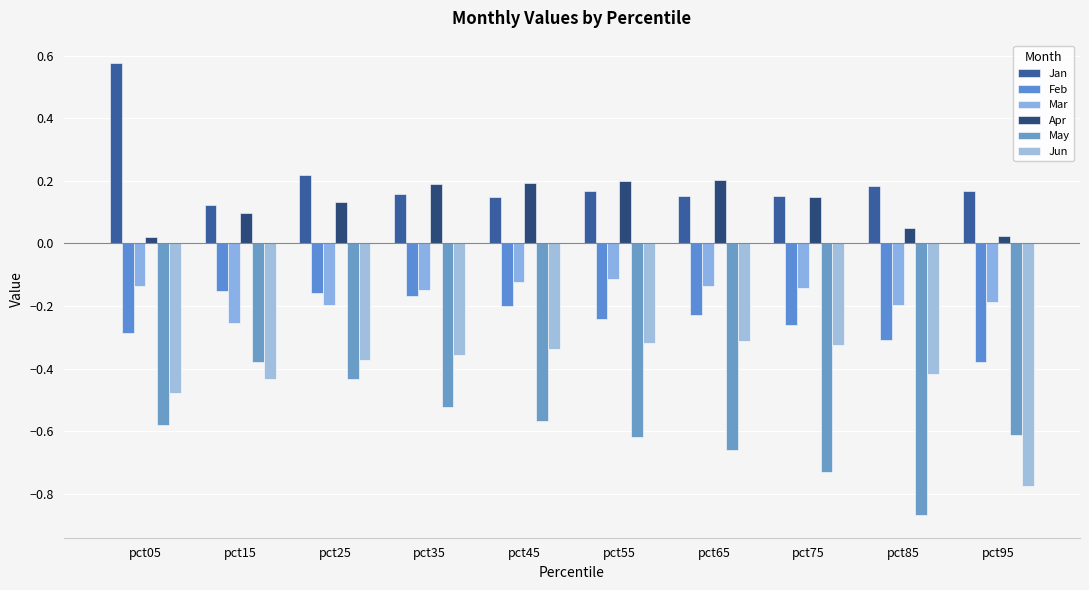

Does the chart contain stacked bars?

No